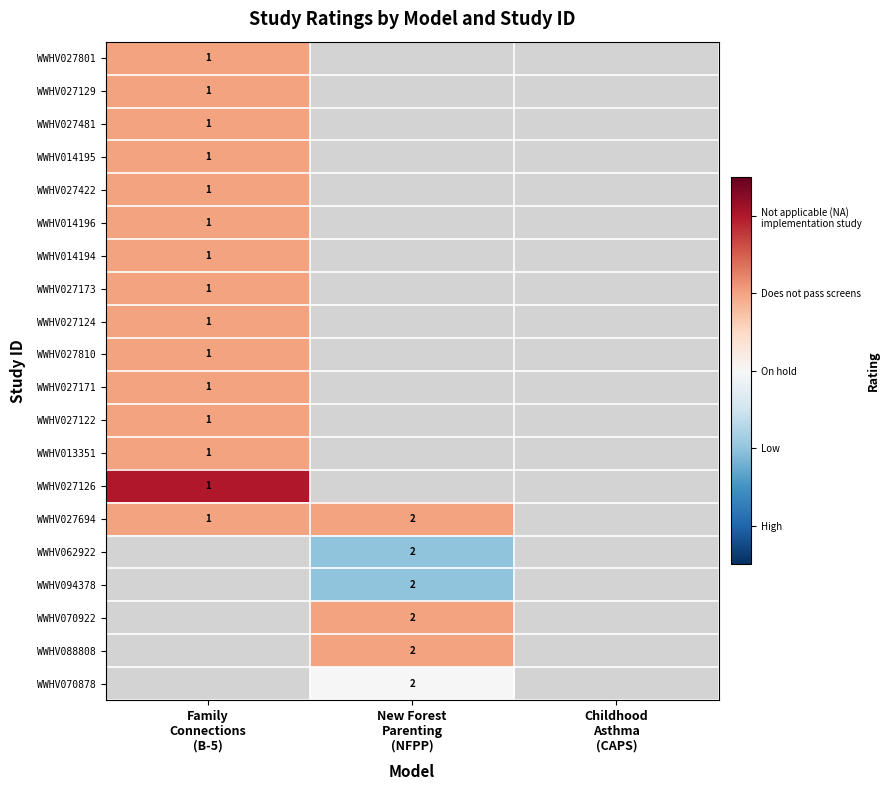

At which label is WWHV014195 closest to 3?

Family Connections (B-5)